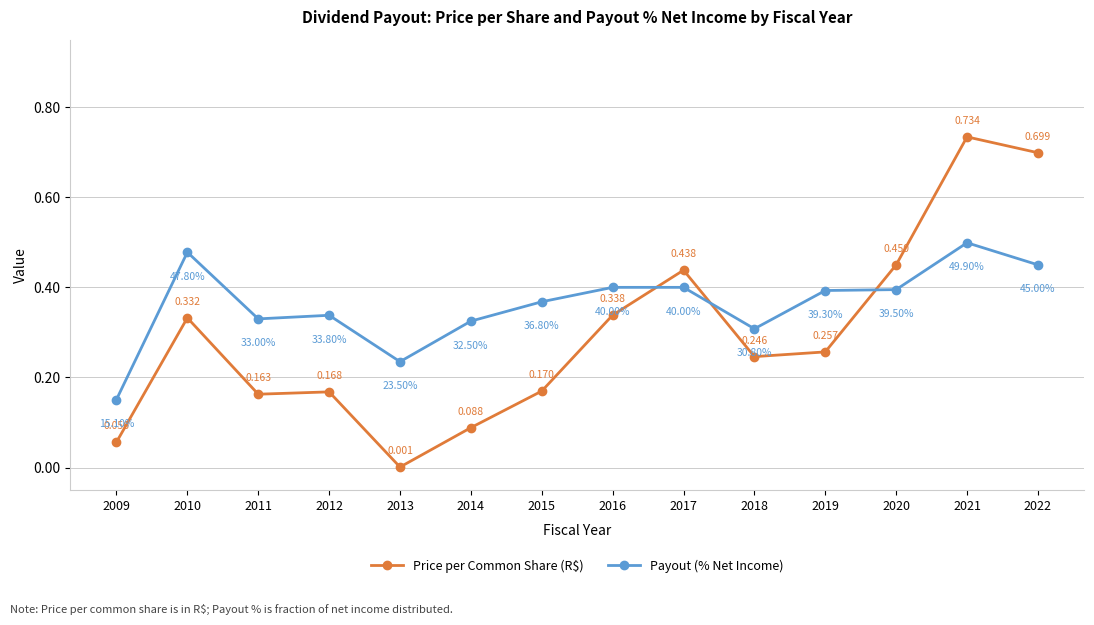

Which series ends up on top after the final intersection of Payout (% Net Income) and Price per Common Share (R$)?

Price per Common Share (R$)